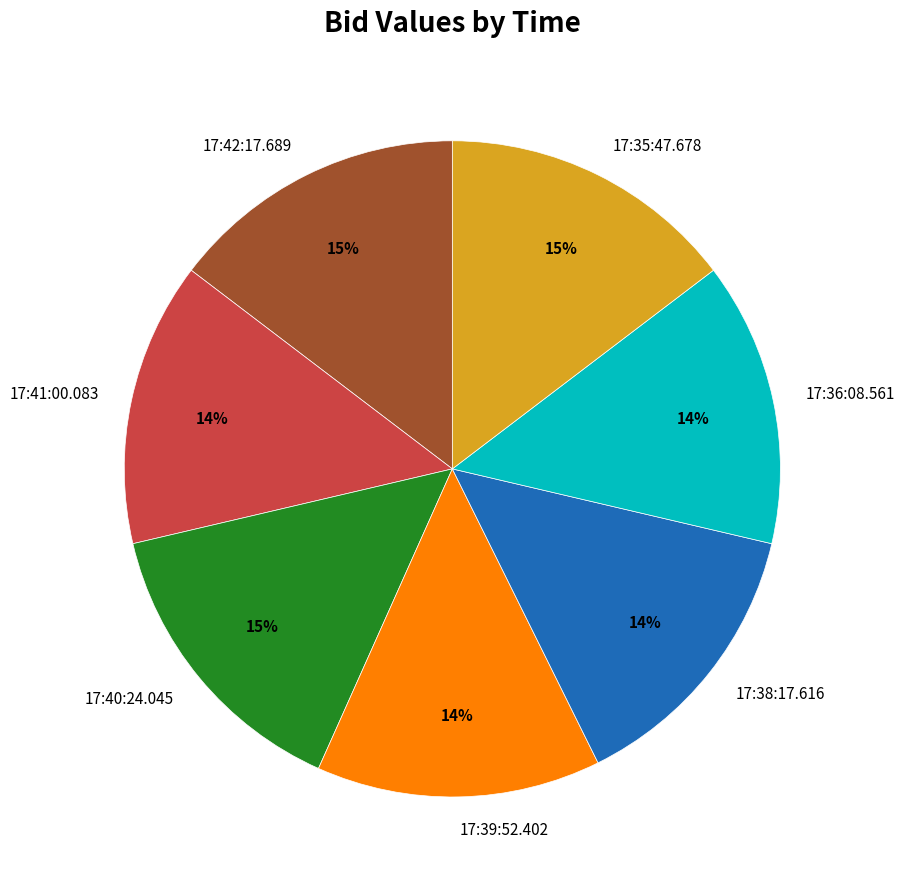

Is it true that 17:42:17.689 is 3% of the pie?

False